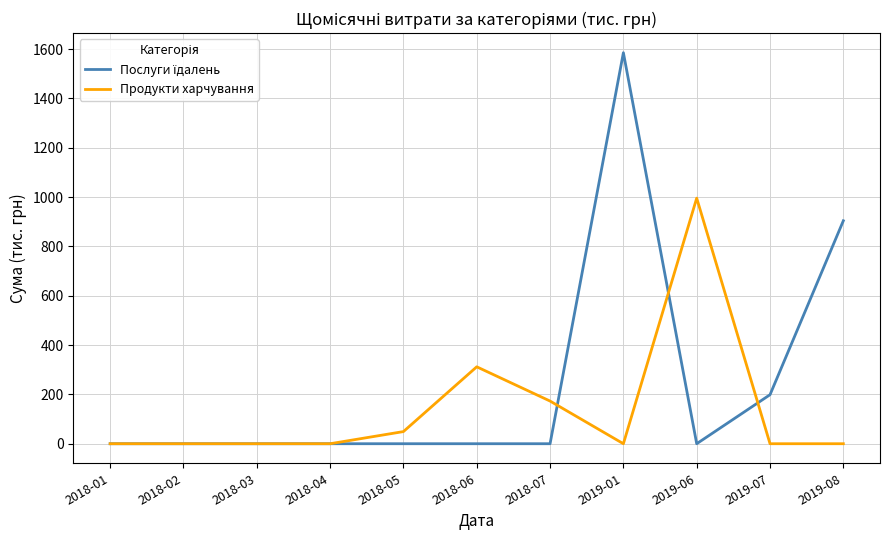

At which category is the sum across all series the highest?

2019-01